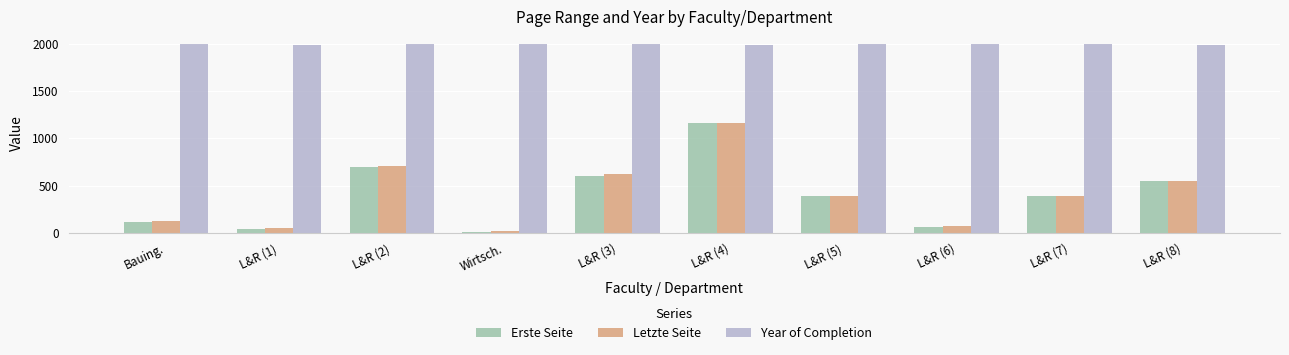

Is the value of Erste Seite at L&R (3) greater than the value of Letzte Seite at Bauing.?

Yes